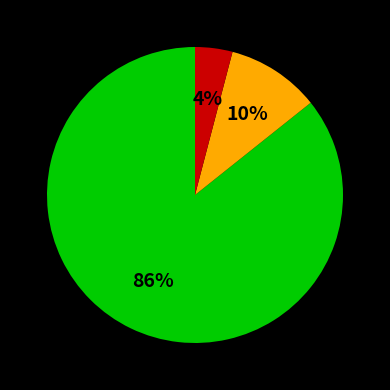

To the nearest percent, what is the difference between the largest and smallest slice percentages?

82%